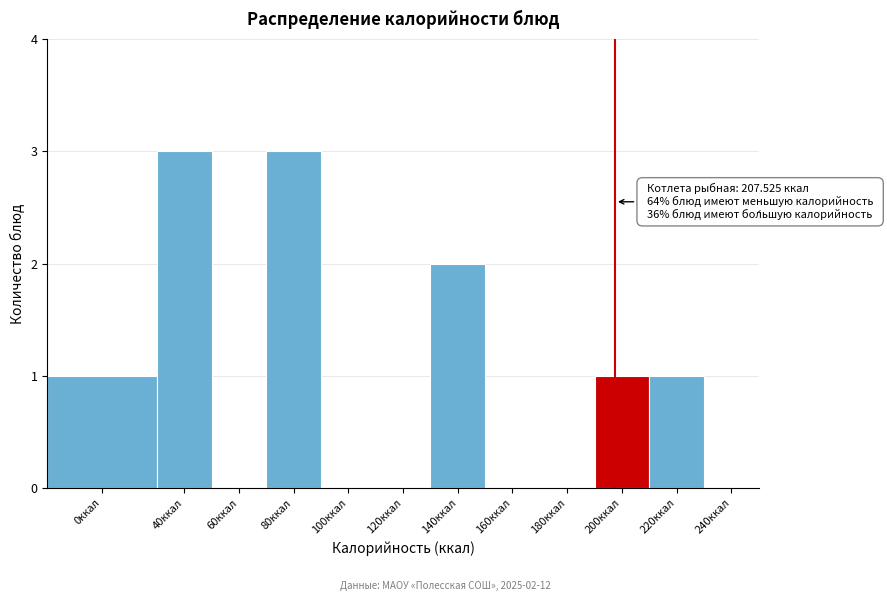

Reading left to right, list all the values displayed in this chart.

0ккал=1	40ккал=3	60ккал=0	80ккал=3	100ккал=0	120ккал=0	140ккал=2	160ккал=0	180ккал=0	200ккал=1	220ккал=1	240ккал=0